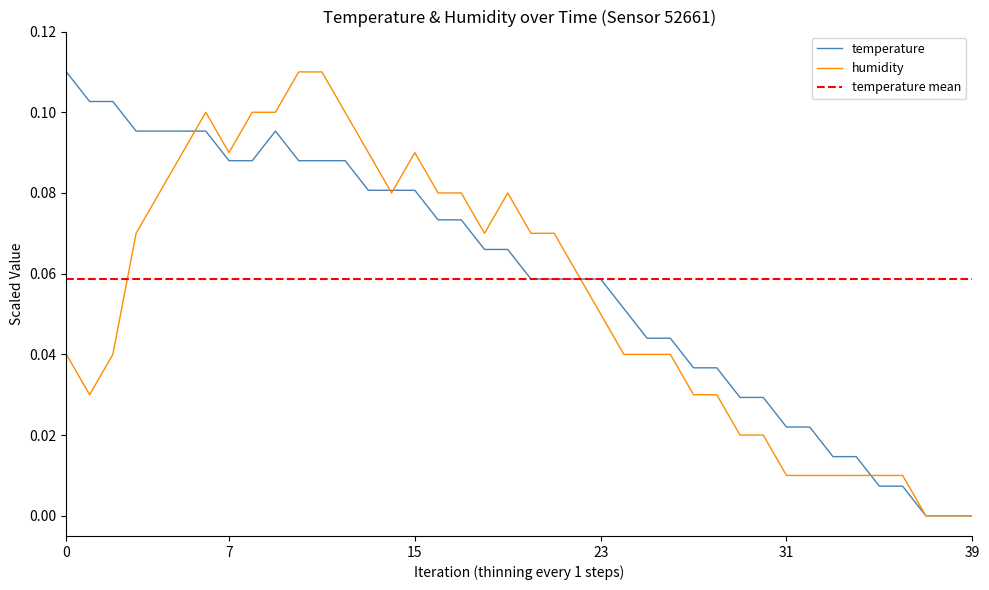

Count the number of categories in the chart.

40